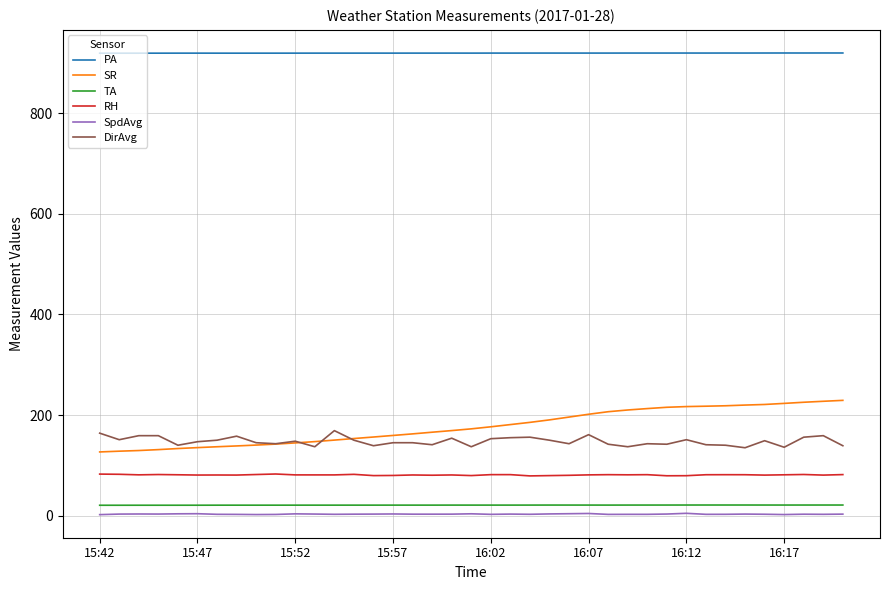

Rank the series by their maximum value, from lowest to highest.

SpdAvg, TA, RH, DirAvg, SR, PA